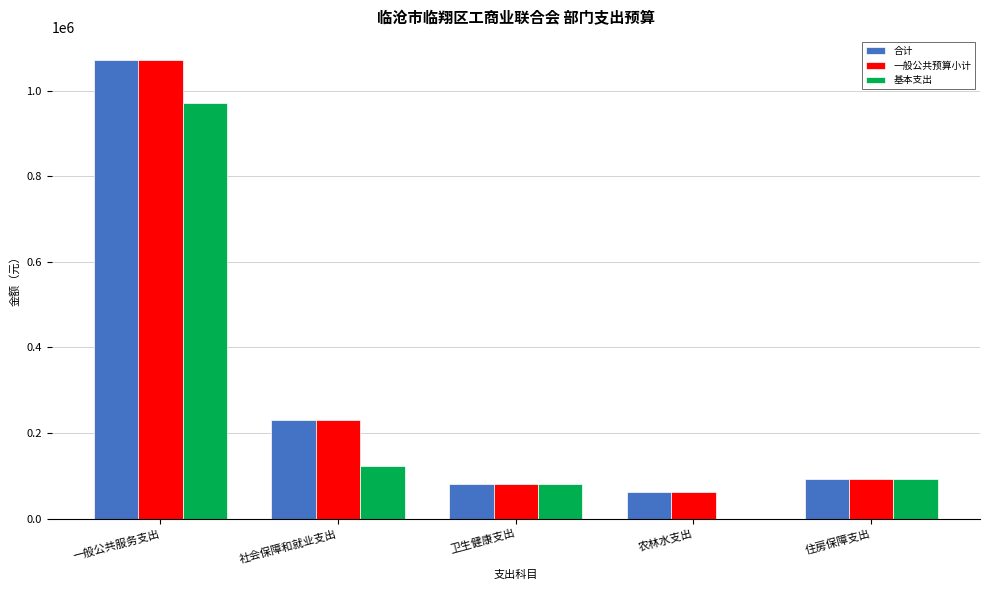

Reading left to right, list all the values displayed in this chart.

合计: 1072028.8	230564.0	80224.0	63111.0	92734.6
一般公共预算小计: 1072028.8	230564.0	80224.0	63111.0	92734.6
基本支出: 972028.8	123646.1	80224.0	0.0	92734.6